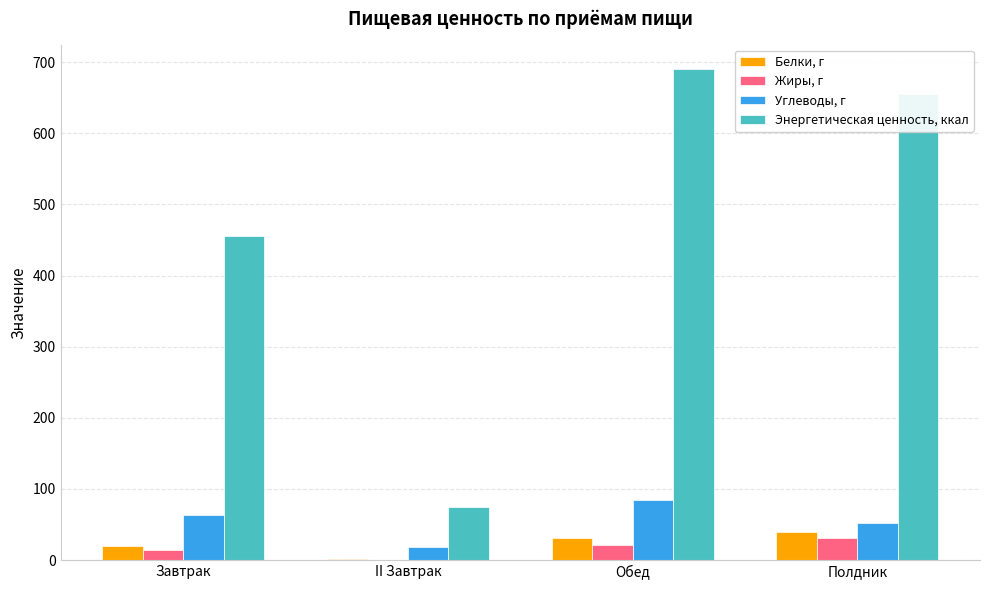

Where is Углеводы, г nearest to the value 50?

Полдник